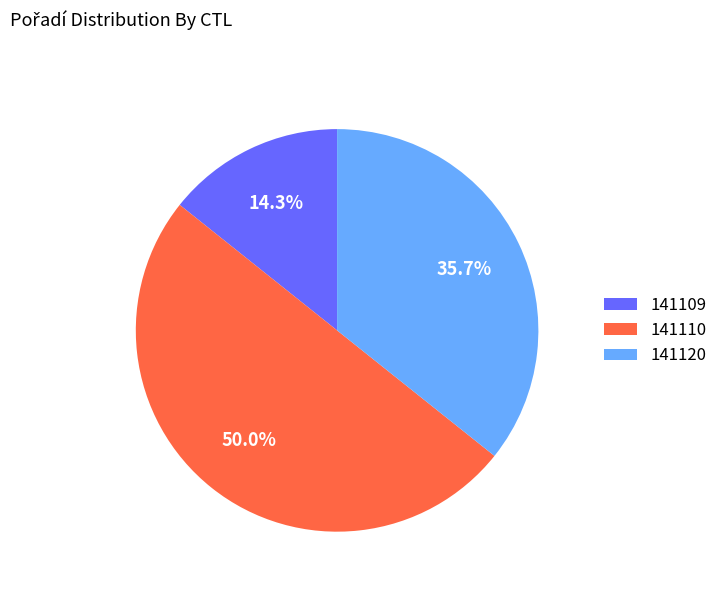

Between 141109 and 141120, which is larger?

141120